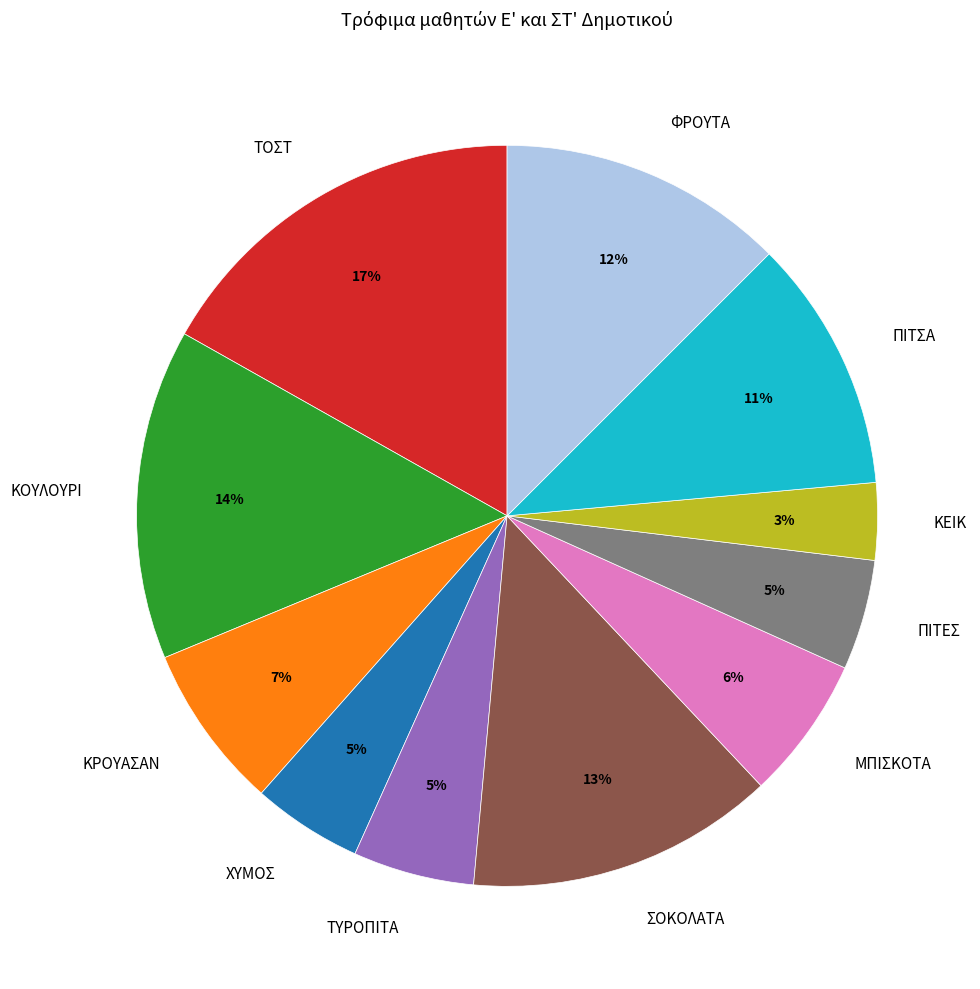

Approximately how many times larger is the value at ΠΙΤΕΣ compared to ΚΡΟΥΑΣΑΝ?

0.7